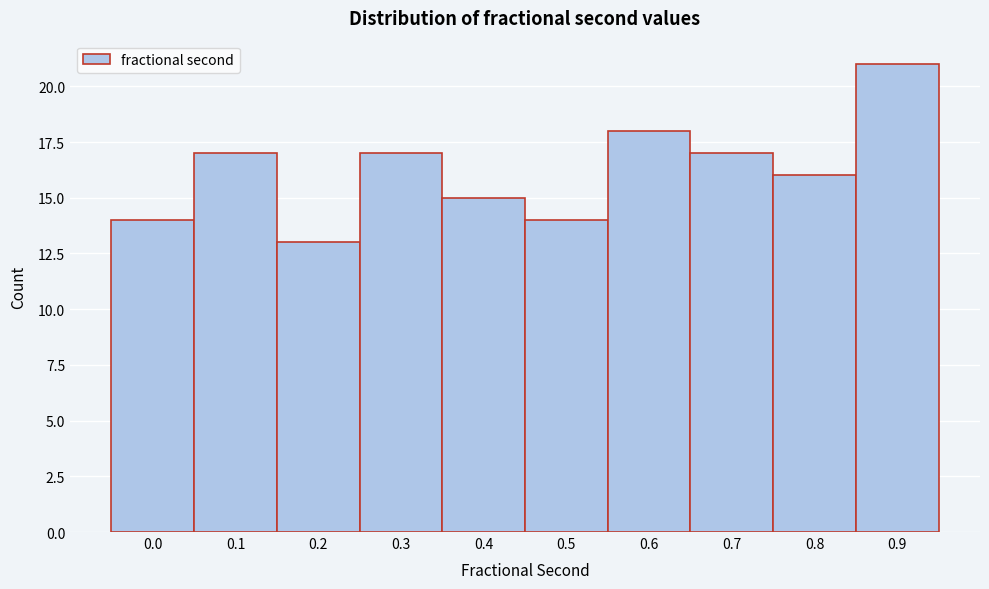

Reading left to right, what are all the values shown in this chart?

14	17	13	17	15	14	18	17	16	21